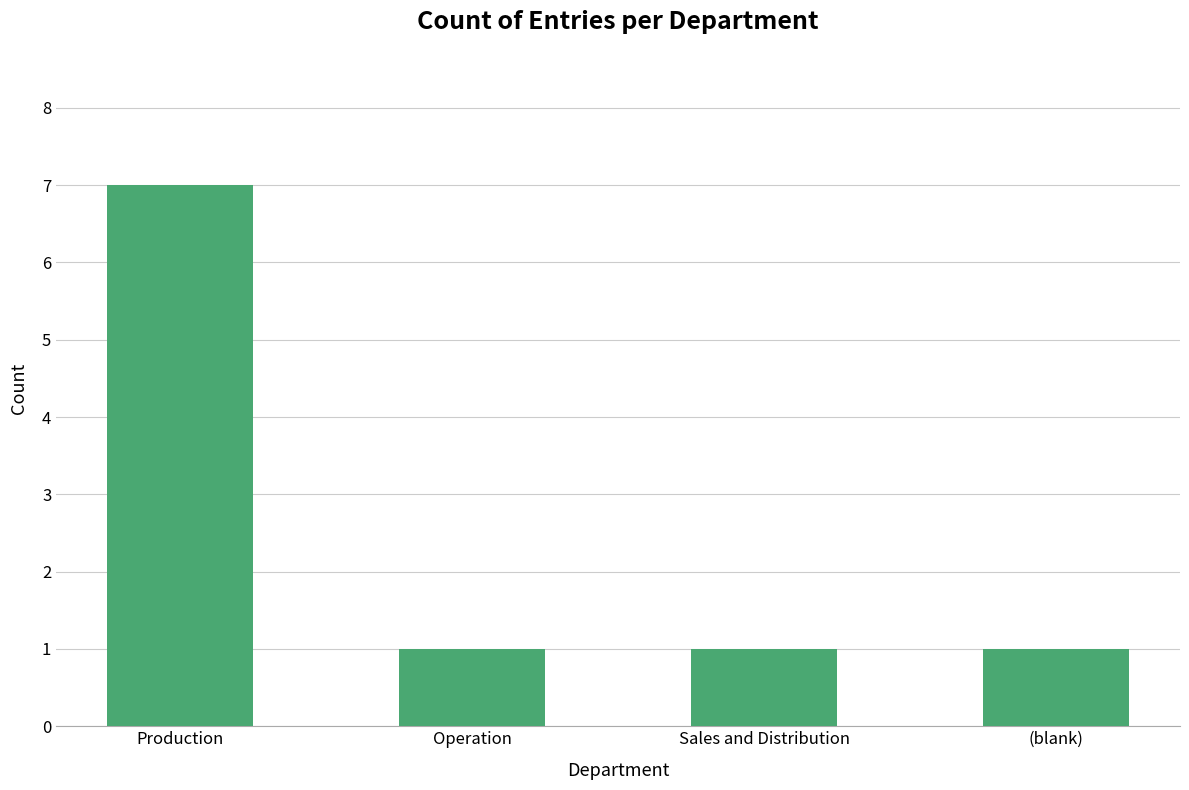

Reading left to right, list all the values displayed in this chart.

7	1	1	1